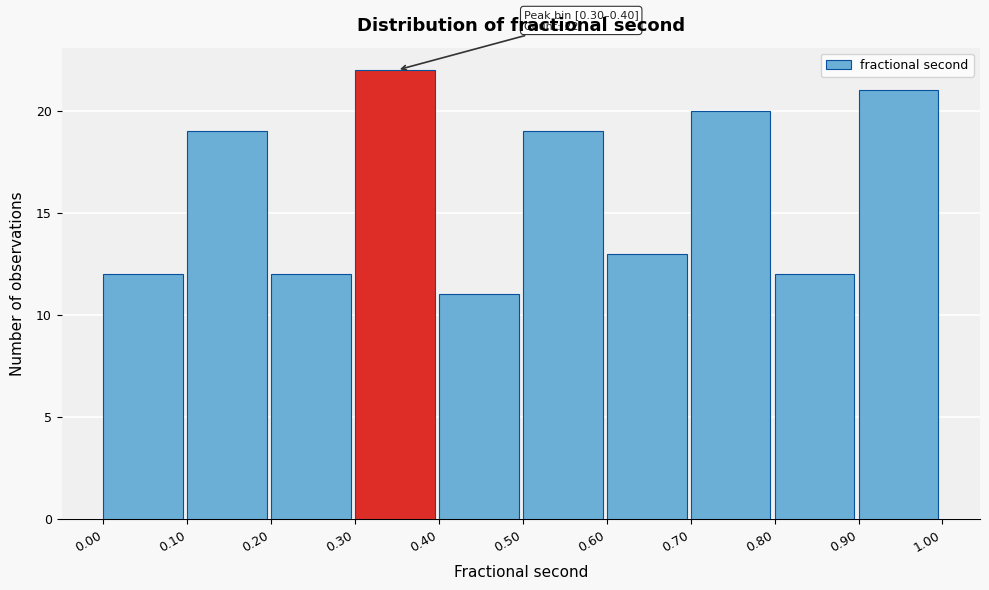

Over which range of the x-axis is the bar tallest?

0.30 to 0.40